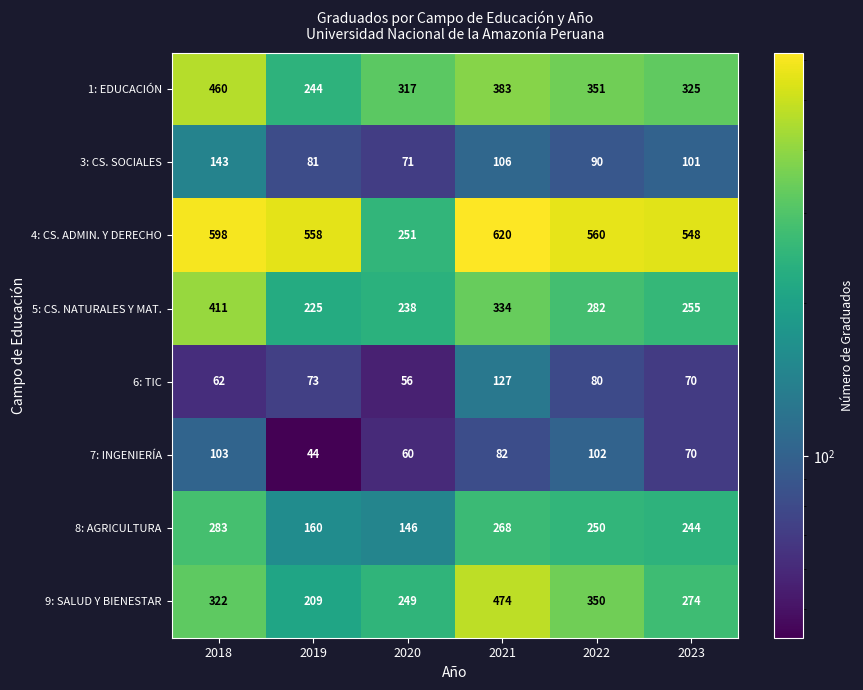

At how many categories does at least one series exceed 231?

6